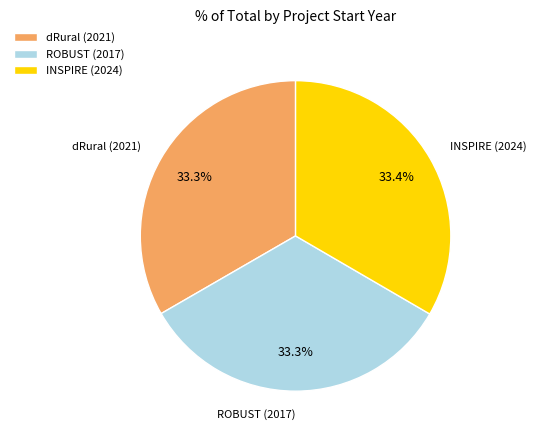

Does any single category account for the majority?

No